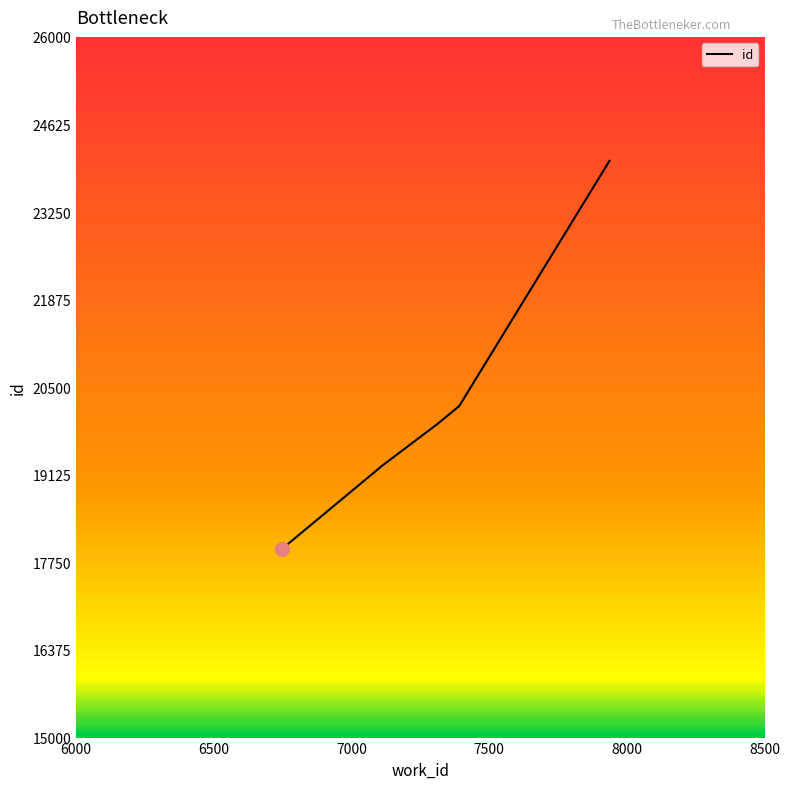

What is the average value?

20052